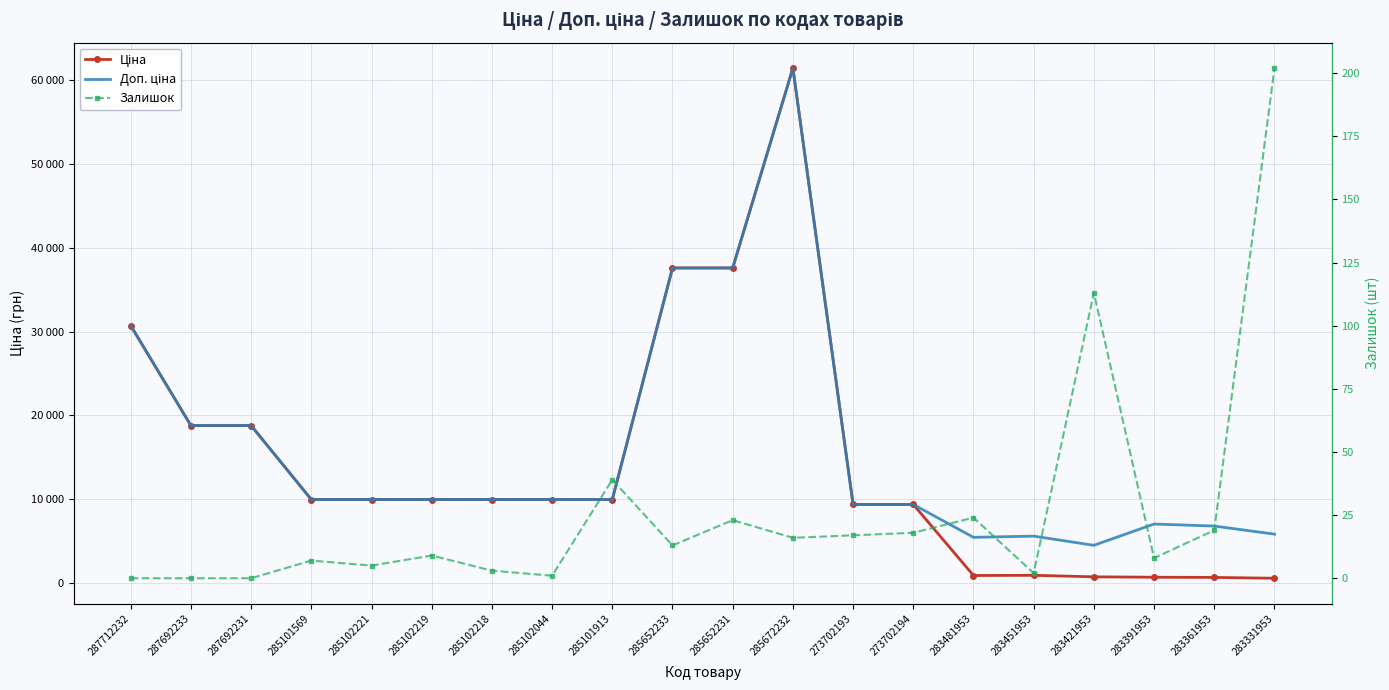

What is the value of the Залишок point at the 10th from the left?

13.0